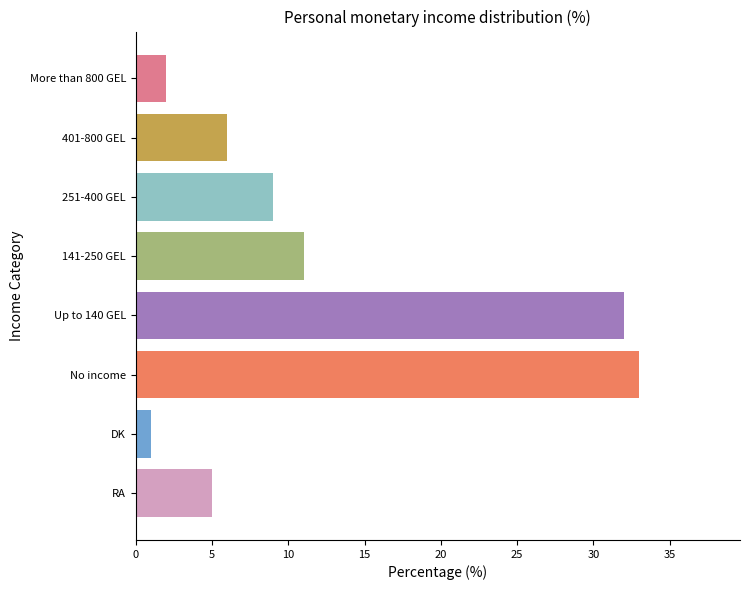

Approximately how many times larger is the value at 141-250 GEL compared to 401-800 GEL?

1.8